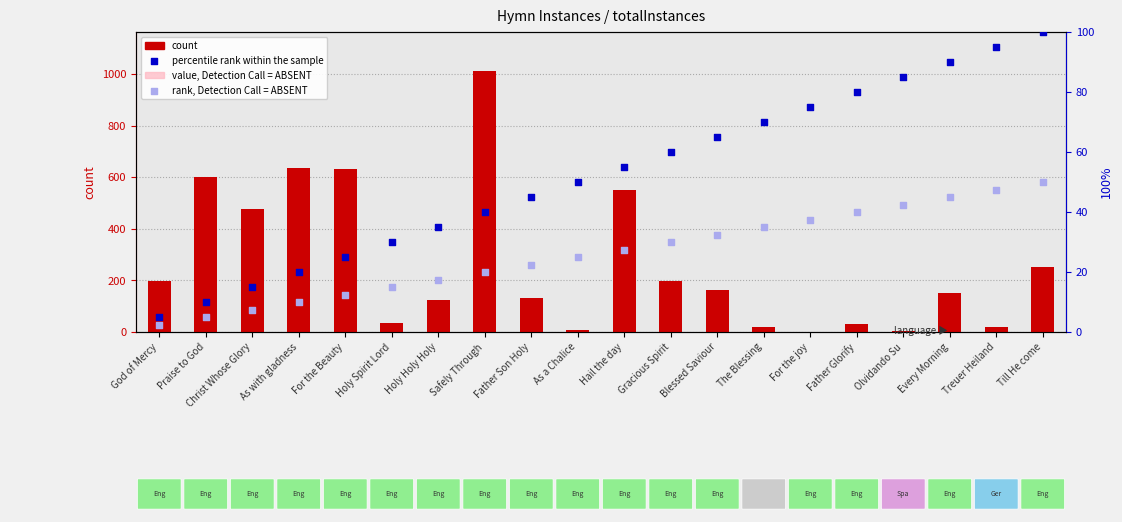

Is the value of rank, Detection Call = ABSENT at God of Mercy greater than the value of value, Detection Call = ABSENT at Every Morning?

No